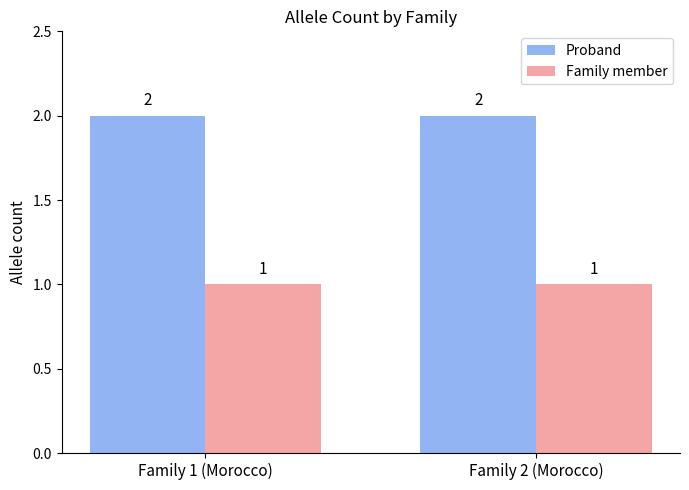

Reading left to right, list all the values displayed in this chart.

Proband: 2	2
Family member: 1	1